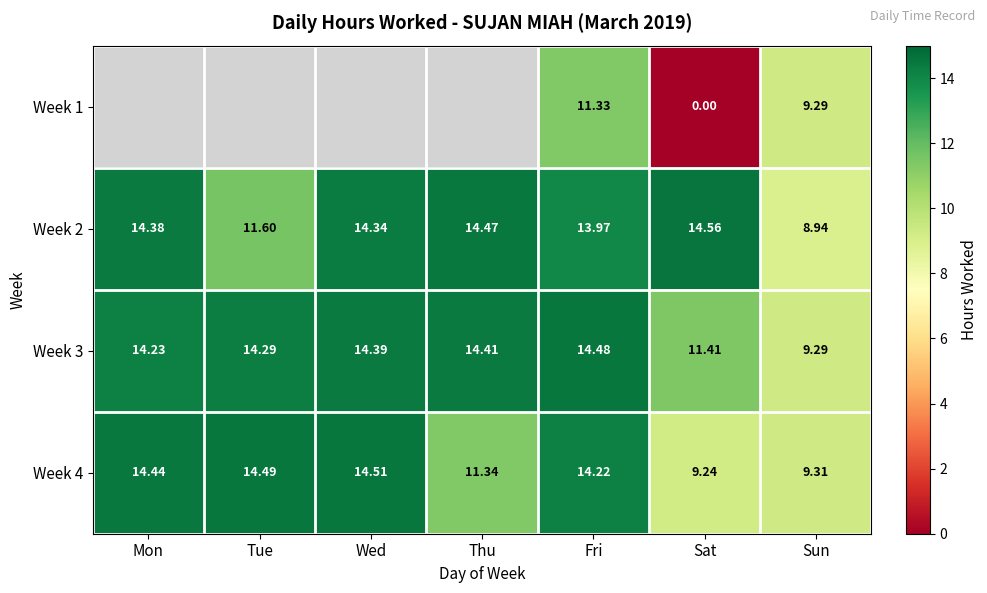

The value of Week 3 at Sat is 11.4. True or false?

True